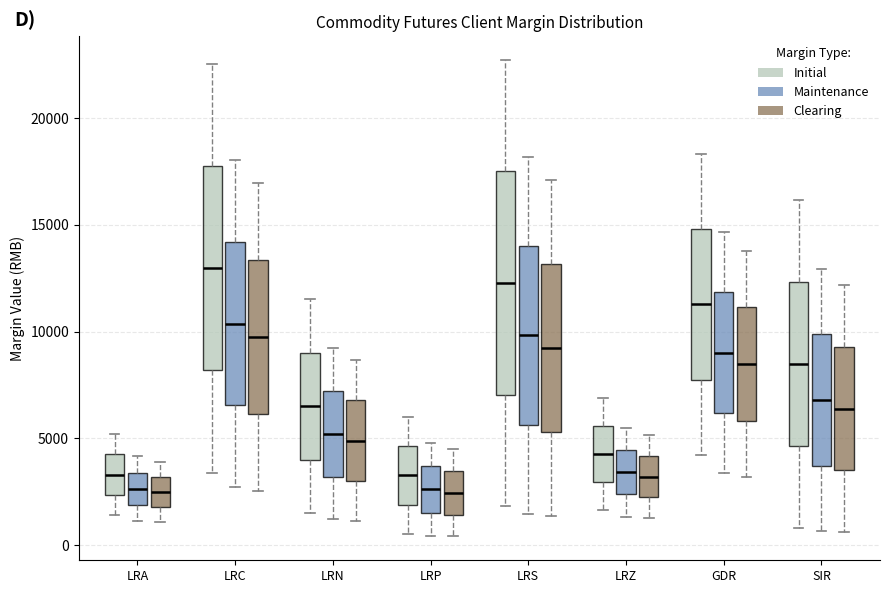

Reading left to right, read every box against the y-axis: the position of its median line, the range the box covers, and the ends of its whiskers. The values are not printed on the chart, so give them approximately, as read against the axis.

LRA (Initial): median 3500, box 2500 to 4000, whiskers 1500 to 5000
LRA (Maintenance): median 2500, box 2000 to 3500, whiskers 1000 to 4000
LRA (Clearing): median 2500, box 2000 to 3000, whiskers 1000 to 4000
LRC (Initial): median 13000, box 8000 to 17500, whiskers 3500 to 22500
LRC (Maintenance): median 10500, box 6500 to 14000, whiskers 2500 to 18000
LRC (Clearing): median 9500, box 6000 to 13500, whiskers 2500 to 17000
LRN (Initial): median 6500, box 4000 to 9000, whiskers 1500 to 11500
LRN (Maintenance): median 5000, box 3000 to 7000, whiskers 1000 to 9000
LRN (Clearing): median 5000, box 3000 to 7000, whiskers 1000 to 8500
LRP (Initial): median 3500, box 2000 to 4500, whiskers 500 to 6000
LRP (Maintenance): median 2500, box 1500 to 3500, whiskers 500 to 5000
LRP (Clearing): median 2500, box 1500 to 3500, whiskers 500 to 4500
LRS (Initial): median 12500, box 7000 to 17500, whiskers 2000 to 22500
LRS (Maintenance): median 10000, box 5500 to 14000, whiskers 1500 to 18000
LRS (Clearing): median 9000, box 5500 to 13000, whiskers 1500 to 17000
LRZ (Initial): median 4500, box 3000 to 5500, whiskers 1500 to 7000
LRZ (Maintenance): median 3500, box 2500 to 4500, whiskers 1500 to 5500
LRZ (Clearing): median 3000, box 2000 to 4000, whiskers 1500 to 5000
GDR (Initial): median 11500, box 7500 to 15000, whiskers 4000 to 18500
GDR (Maintenance): median 9000, box 6000 to 12000, whiskers 3500 to 14500
GDR (Clearing): median 8500, box 6000 to 11000, whiskers 3000 to 14000
SIR (Initial): median 8500, box 4500 to 12500, whiskers 1000 to 16000
SIR (Maintenance): median 7000, box 3500 to 10000, whiskers 500 to 13000
SIR (Clearing): median 6500, box 3500 to 9500, whiskers 500 to 12000